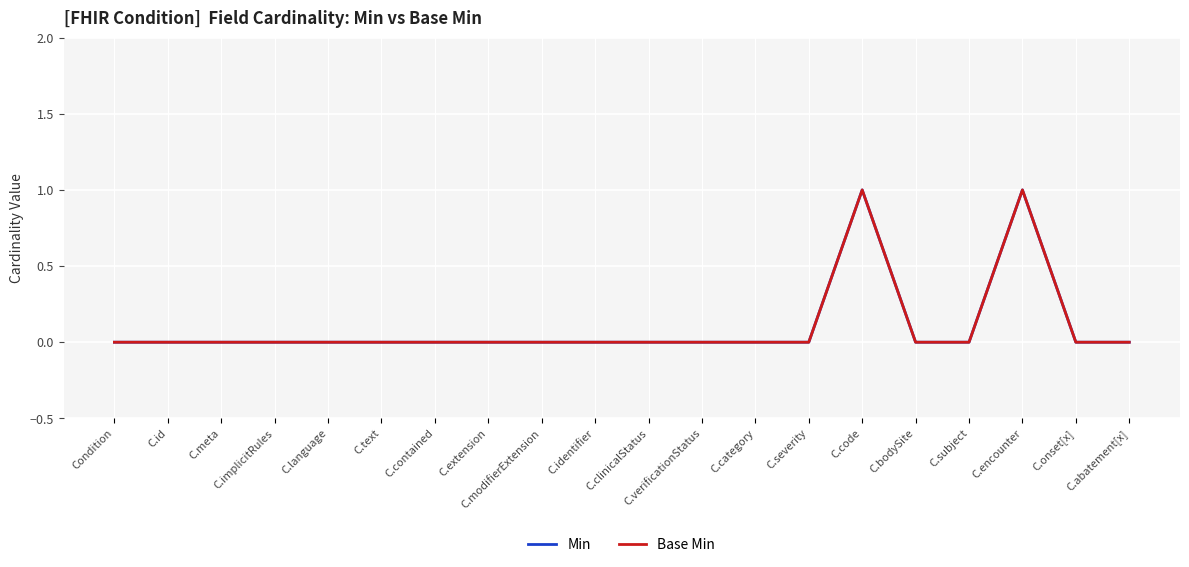

Is the value of Min at C.clinicalStatus greater than the value of Base Min at C.encounter?

No